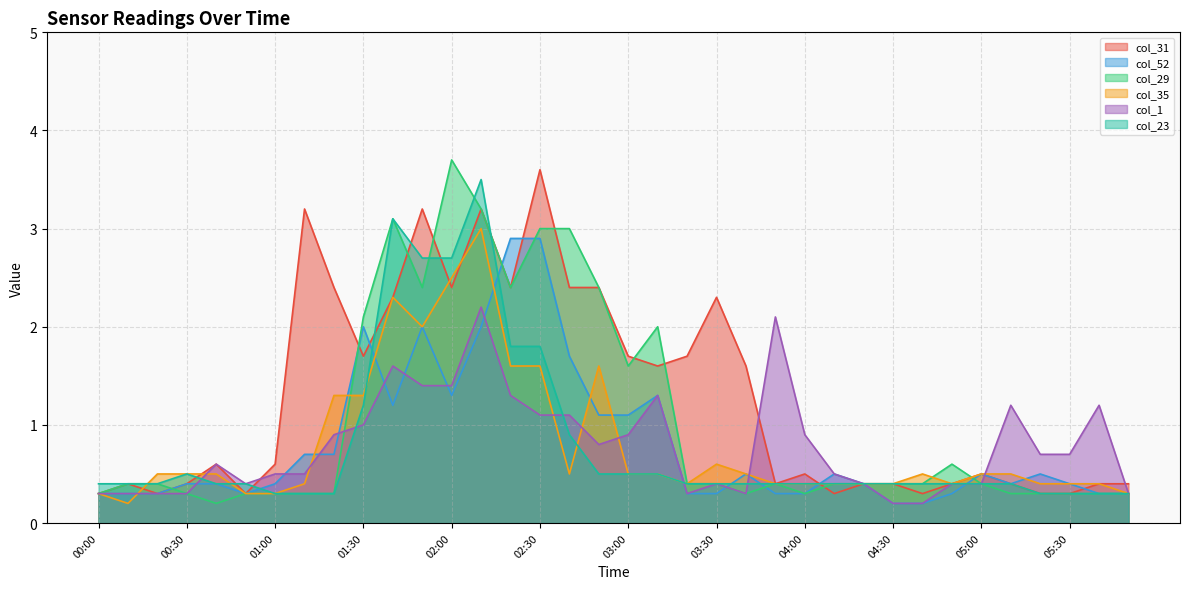

What is the label of the 8th point from the left?

01:10